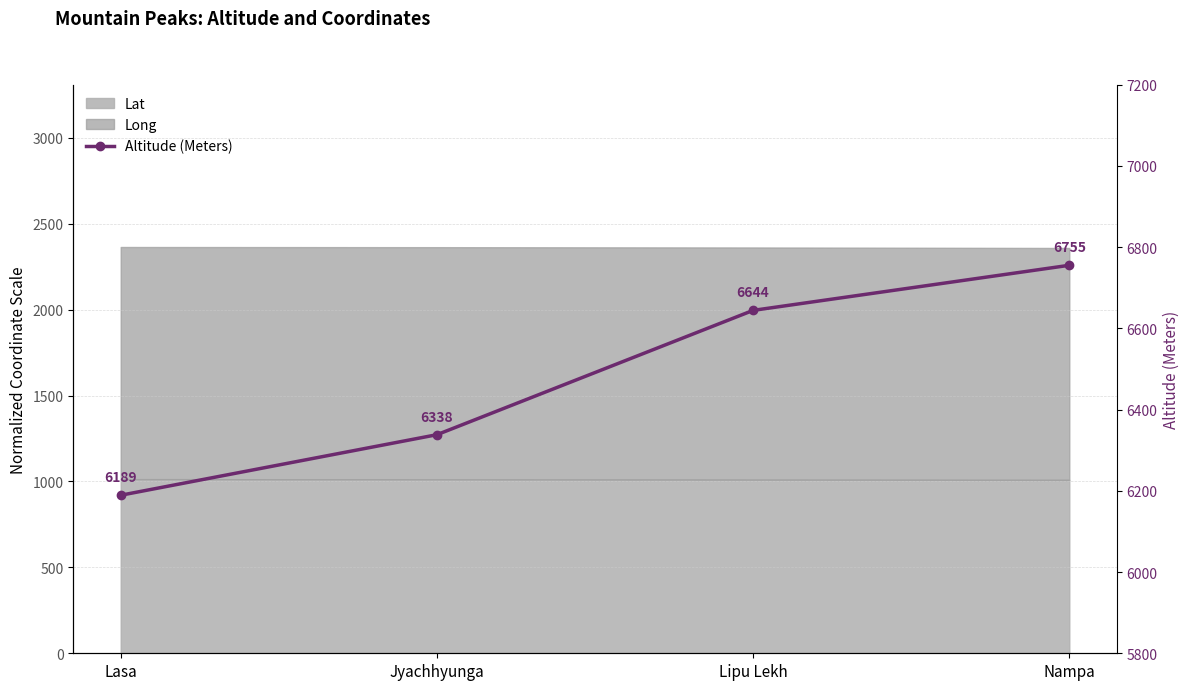

Between Lasa and Nampa, which is larger?

Nampa